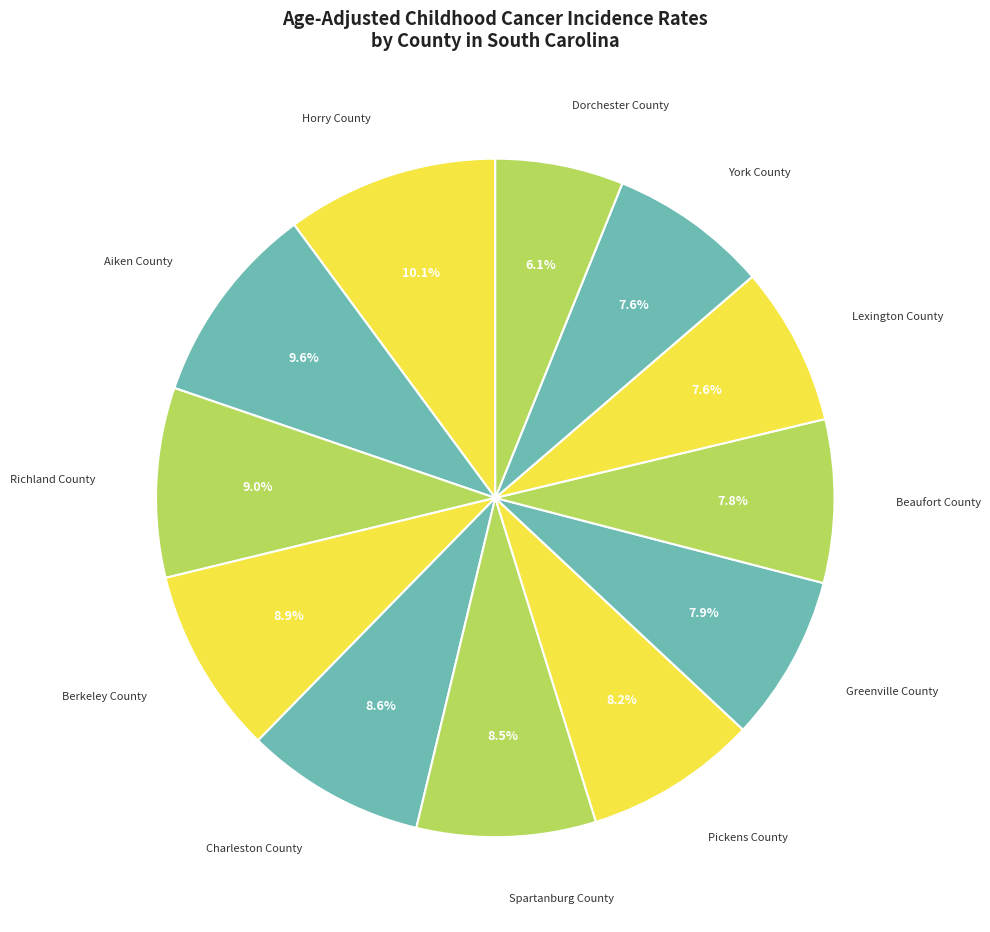

To the nearest percent, what portion does Greenville County represent?

8%